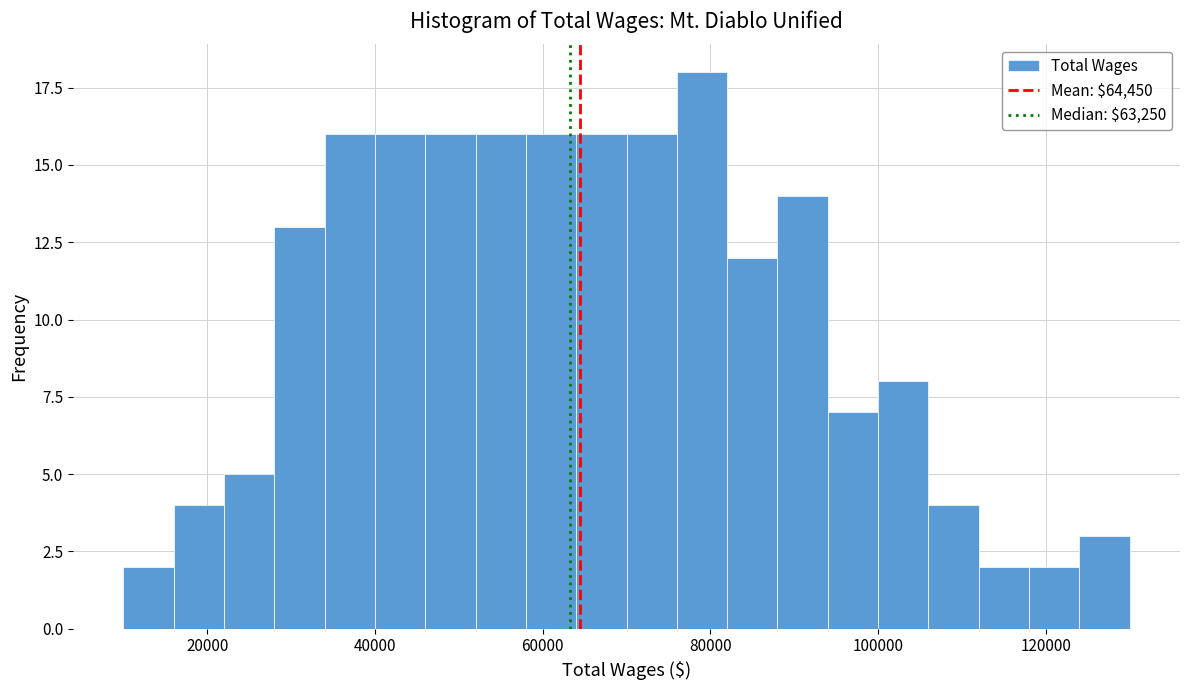

Read against the x-axis, roughly where is the centre of the tallest bar?

80000